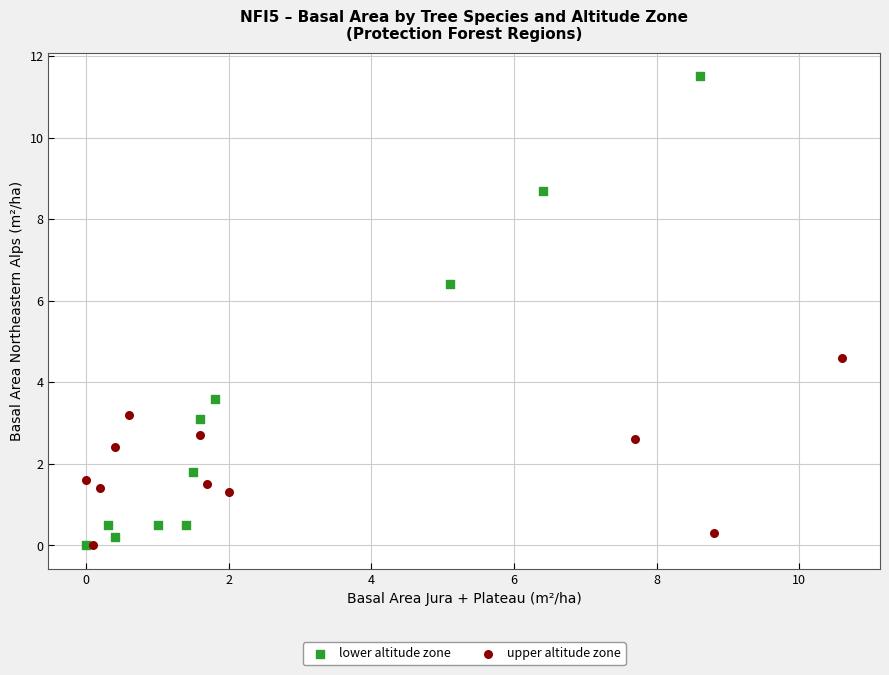

Which series reaches the maximum Y coordinate?

lower altitude zone